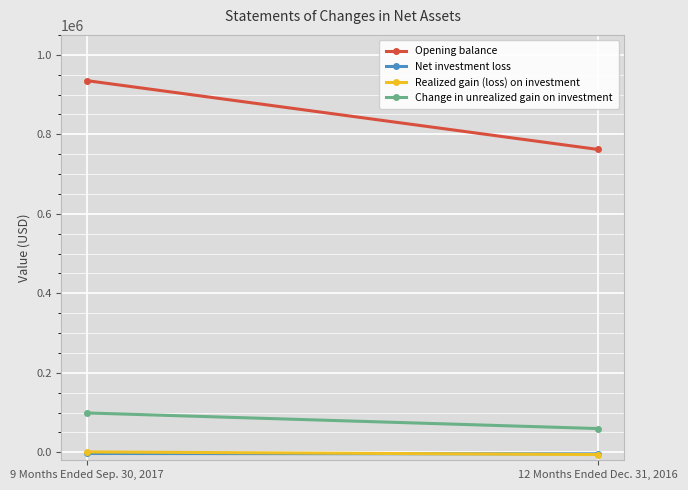

Between 9 Months Ended Sep. 30, 2017 and 12 Months Ended Dec. 31, 2016, which series saw the biggest shift?

Opening balance